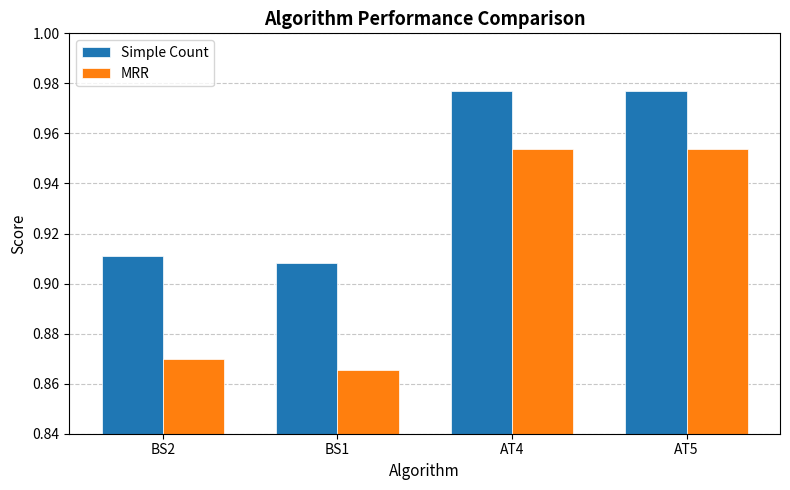

Which series changed the most between BS1 and AT5?

MRR